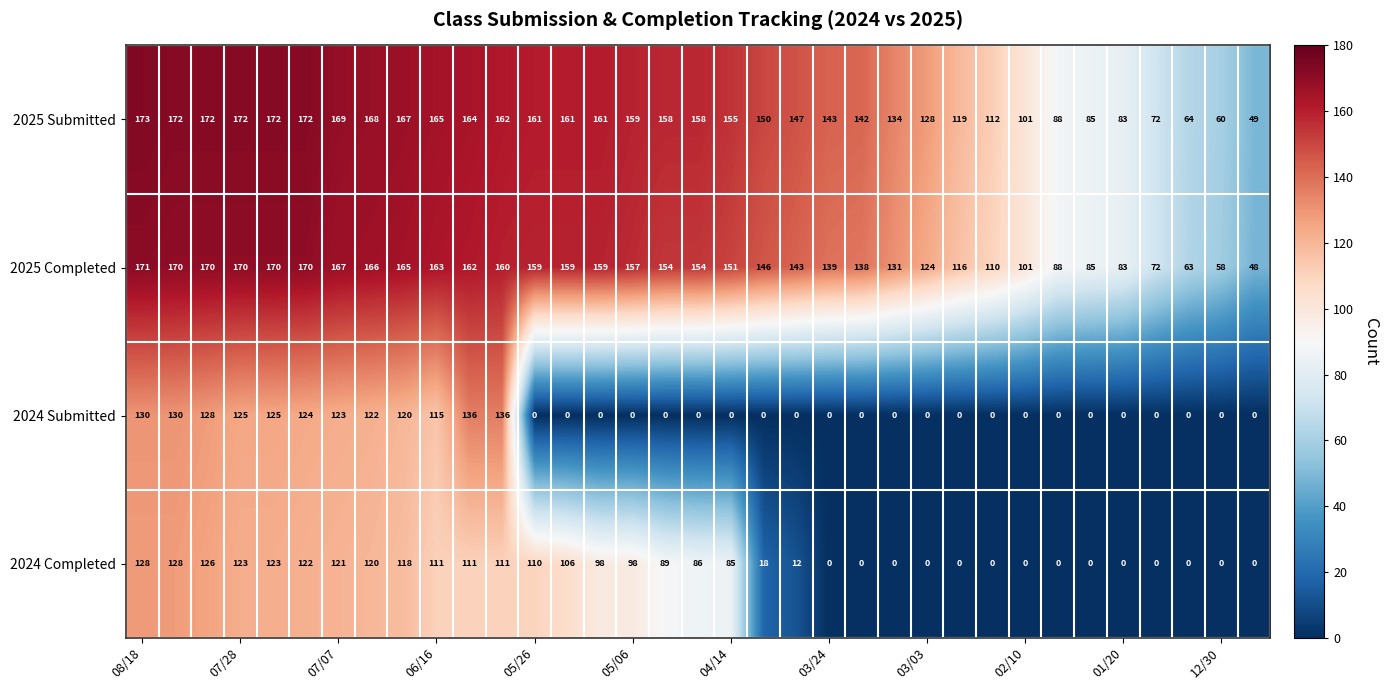

Which series has the largest total across all categories?

2025 Submitted